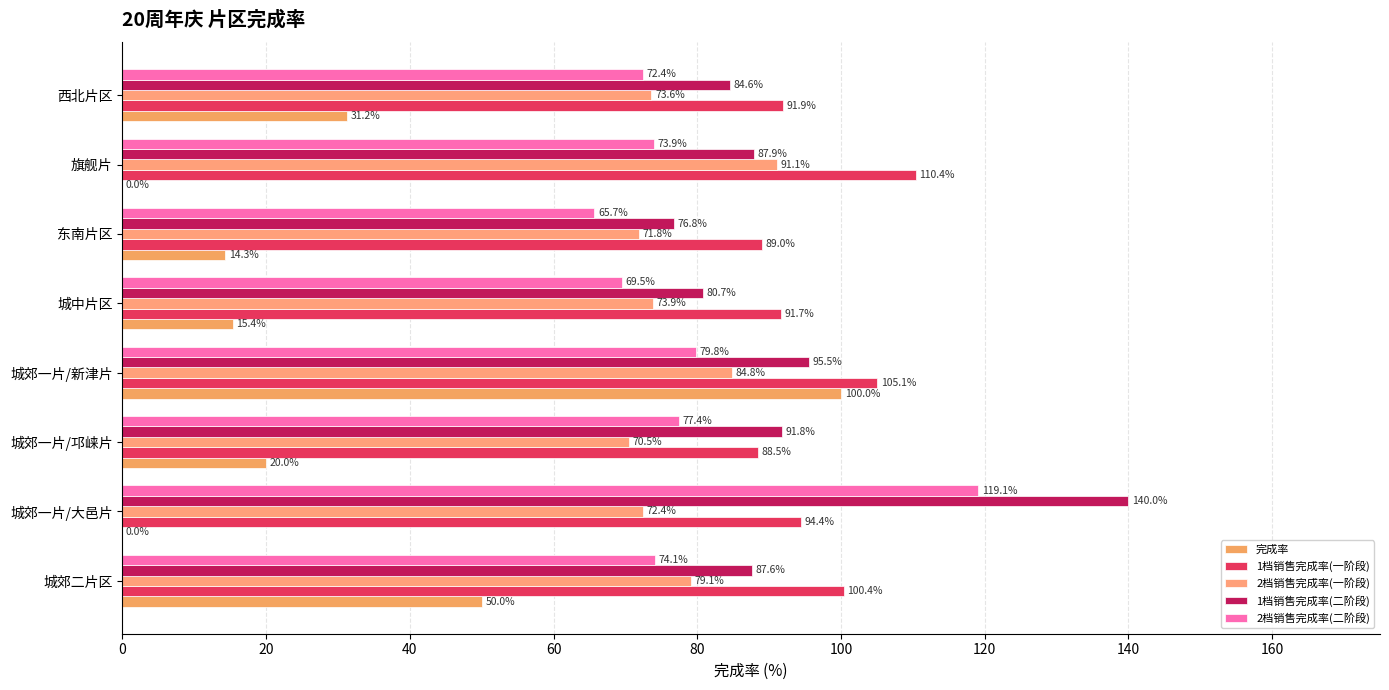

Reading left to right, transcribe all the data shown in this chart.

完成率: 50.0	0.0	20.0	100.0	15.4	14.3	0.0	31.2
1档销售完成率(一阶段): 100.4	94.4	88.5	105.1	91.7	89.0	110.4	91.9
2档销售完成率(一阶段): 79.1	72.4	70.5	84.8	73.9	71.8	91.1	73.6
1档销售完成率(二阶段): 87.6	140.0	91.8	95.5	80.7	76.8	87.9	84.6
2档销售完成率(二阶段): 74.1	119.1	77.4	79.8	69.5	65.7	73.9	72.4